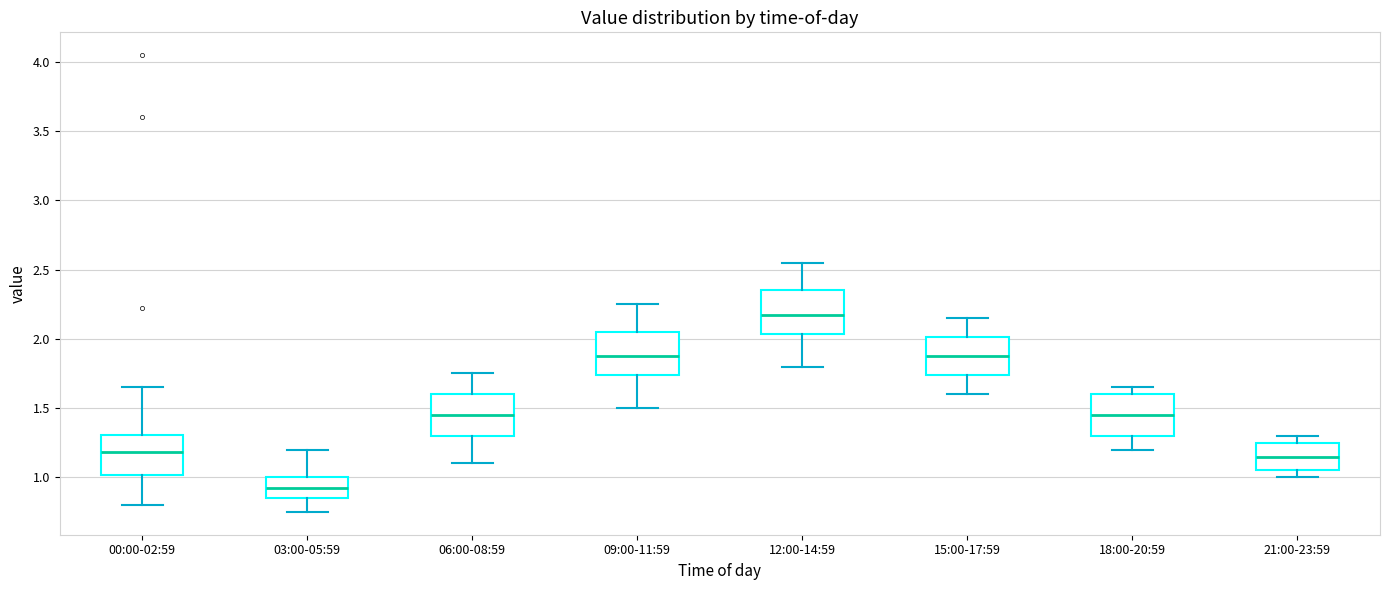

Reading left to right, transcribe this box plot: for each box, give where its median line is, the range the box spans, and where its two whiskers end, as read against the y-axis. The values are not printed on the chart, so give them approximately, as read against the axis.

00:00-02:59: median 1.20, box 1.00 to 1.30, whiskers 0.80 to 1.65
03:00-05:59: median 0.95, box 0.85 to 1.00, whiskers 0.75 to 1.20
06:00-08:59: median 1.45, box 1.30 to 1.60, whiskers 1.10 to 1.75
09:00-11:59: median 1.90, box 1.75 to 2.05, whiskers 1.50 to 2.25
12:00-14:59: median 2.20, box 2.05 to 2.35, whiskers 1.80 to 2.55
15:00-17:59: median 1.90, box 1.75 to 2.00, whiskers 1.60 to 2.15
18:00-20:59: median 1.45, box 1.30 to 1.60, whiskers 1.20 to 1.65
21:00-23:59: median 1.15, box 1.05 to 1.25, whiskers 1.00 to 1.30